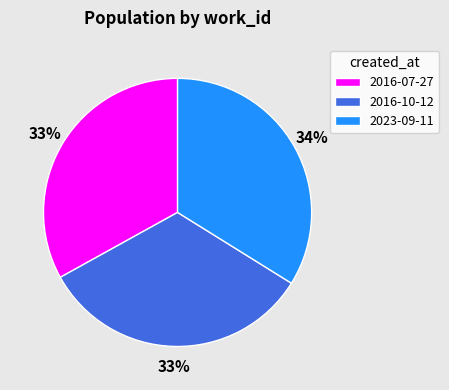

Approximately how many times larger is the value at 2016-10-12 compared to 2023-09-11?

1.0